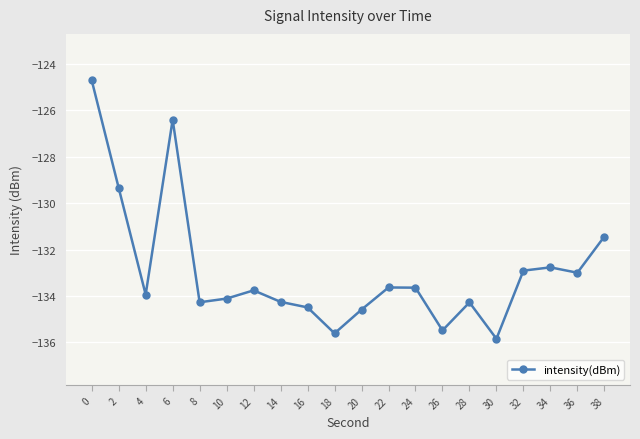

What is the maximum value shown in the chart?

-124.7